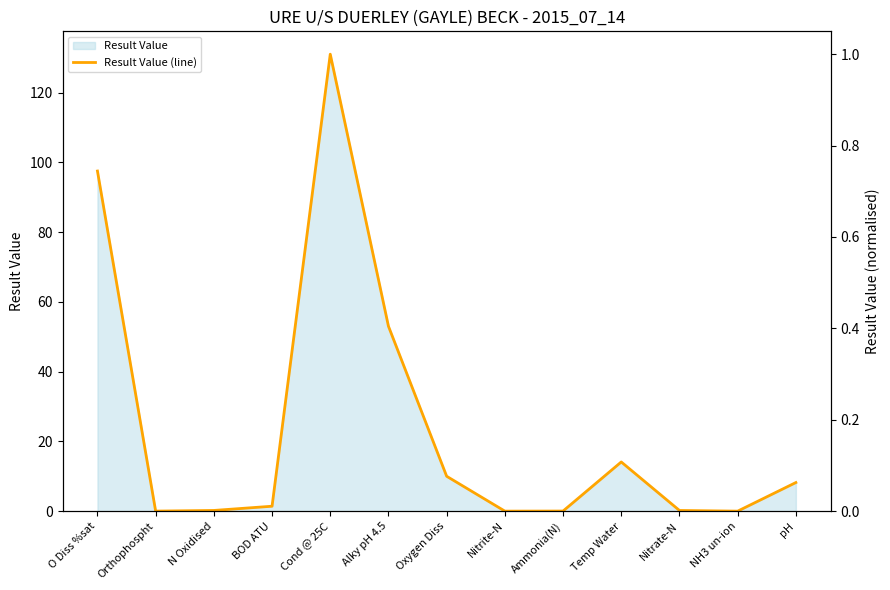

The chart shows a value of 0.5 at BOD ATU. True or false?

False